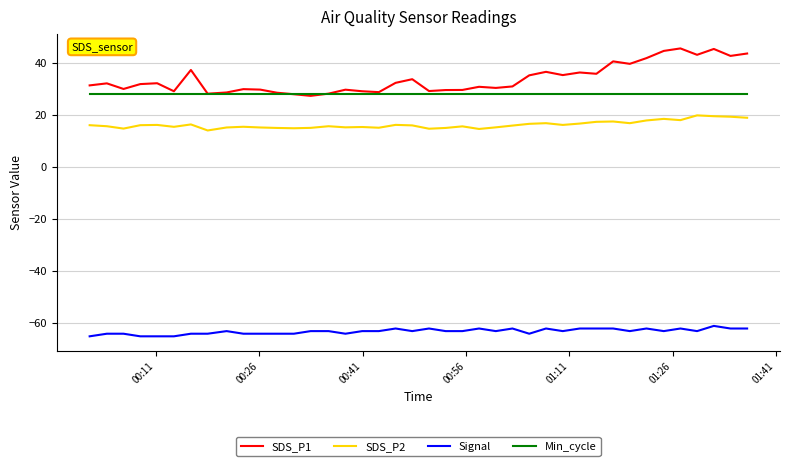

What is the minimum value for SDS_P2?

14.1